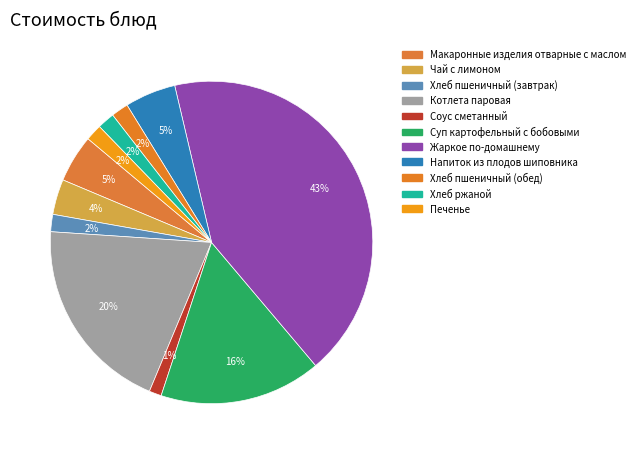

Combined, what portion of the pie is Макаронные изделия отварные с маслом and Суп картофельный с бобовыми?

21.0%